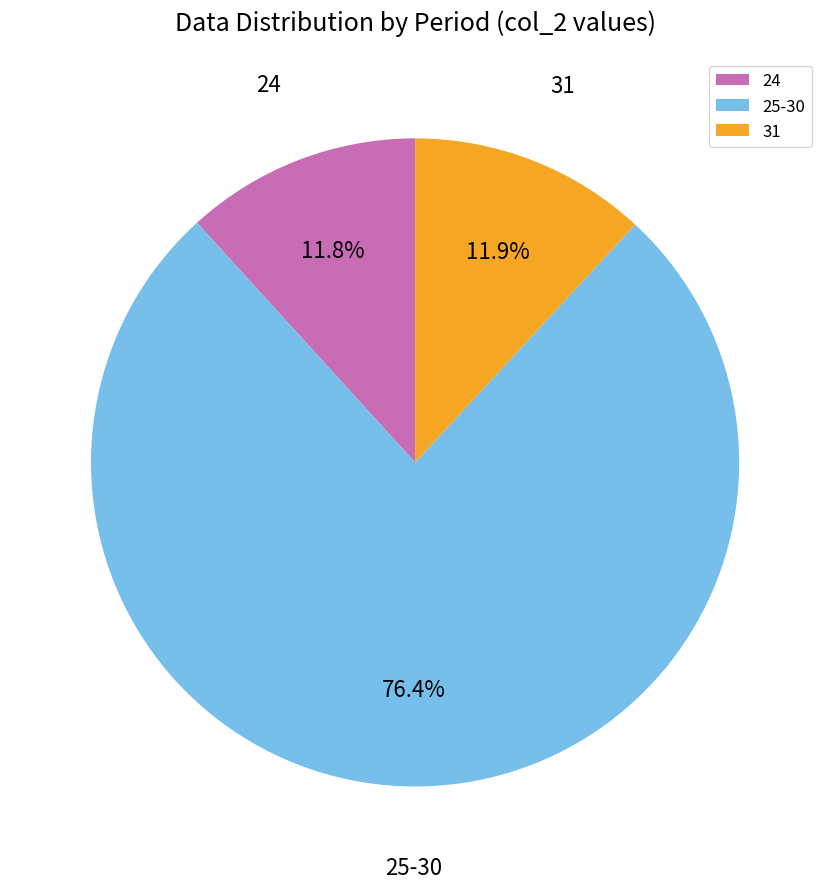

What is the largest slice in the pie chart?

25-30